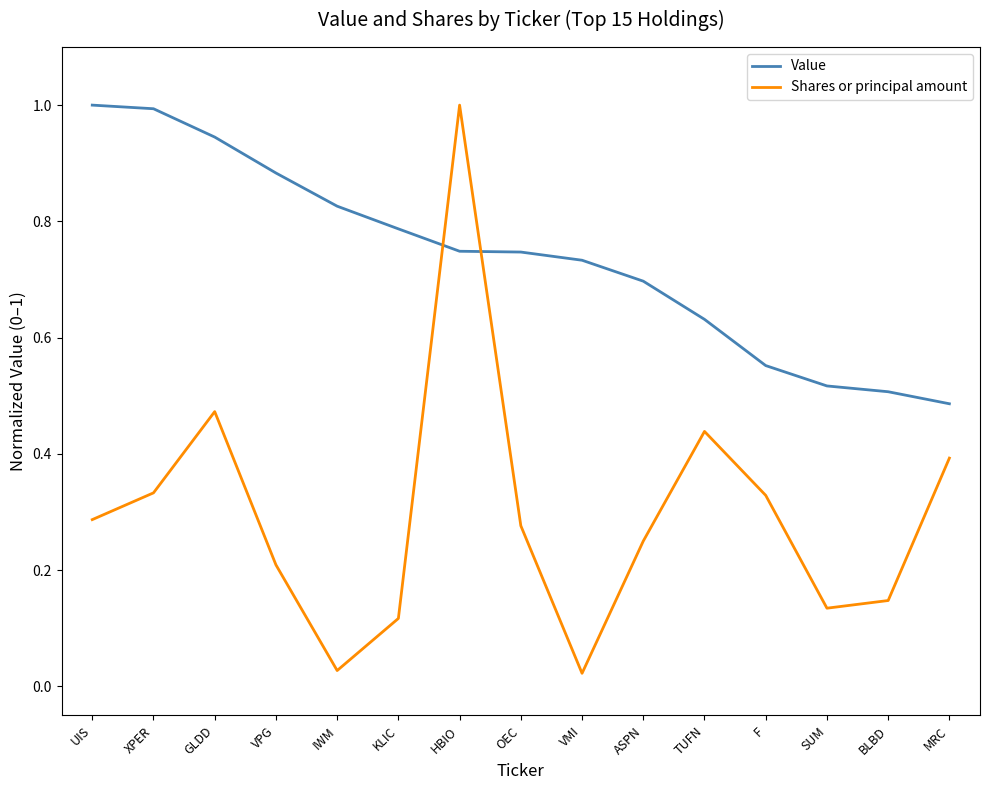

True or false: Shares or principal amount and Value intersect in this chart.

True